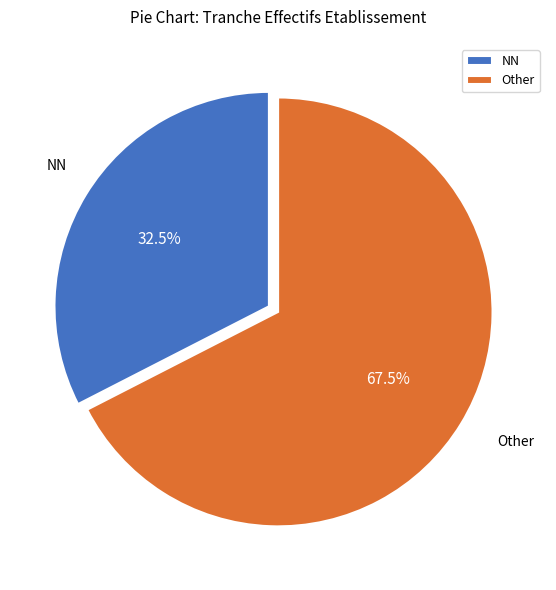

Is there any slice that represents more than half of the pie?

Yes